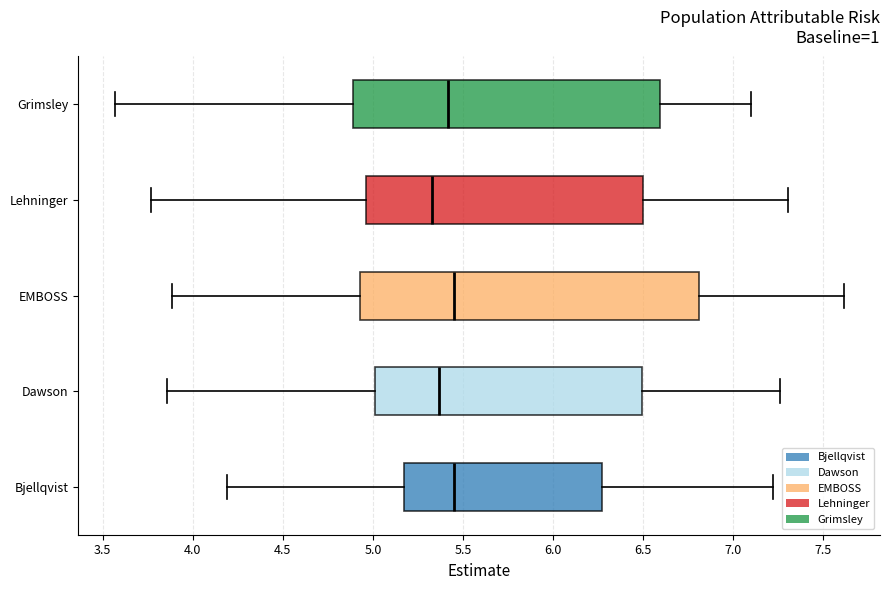

Reading bottom to top, read every box against the x-axis: the position of its median line, the range the box covers, and the ends of its whiskers. The values are not printed on the chart, so give them approximately, as read against the axis.

Bjellqvist: median 5.45, box 5.15 to 6.25, whiskers 4.20 to 7.20
Dawson: median 5.35, box 5.00 to 6.50, whiskers 3.85 to 7.25
EMBOSS: median 5.45, box 4.95 to 6.80, whiskers 3.90 to 7.60
Lehninger: median 5.35, box 4.95 to 6.50, whiskers 3.75 to 7.30
Grimsley: median 5.40, box 4.90 to 6.60, whiskers 3.55 to 7.10